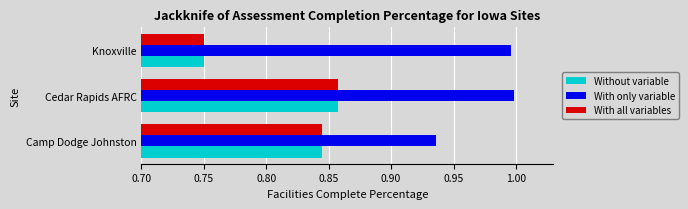

What are all the series names shown in the legend?

Without variable, With only variable, With all variables